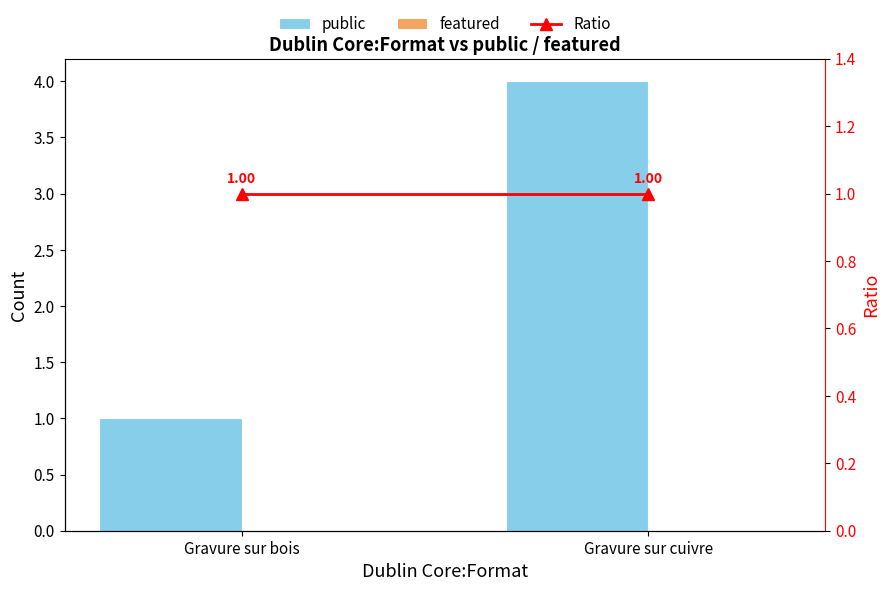

What is the label of the 2nd bar from the right?

Gravure sur bois